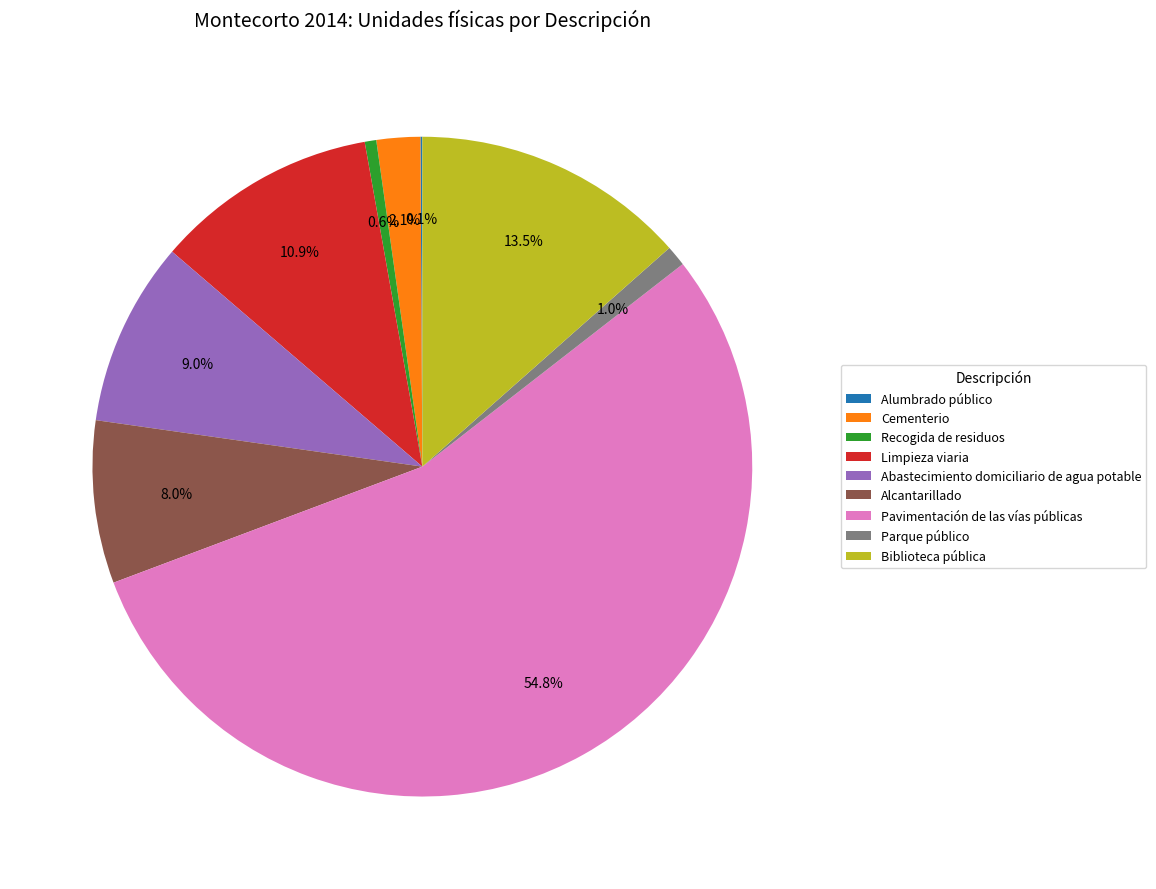

Is Pavimentación de las vías públicas the majority of the pie?

Yes